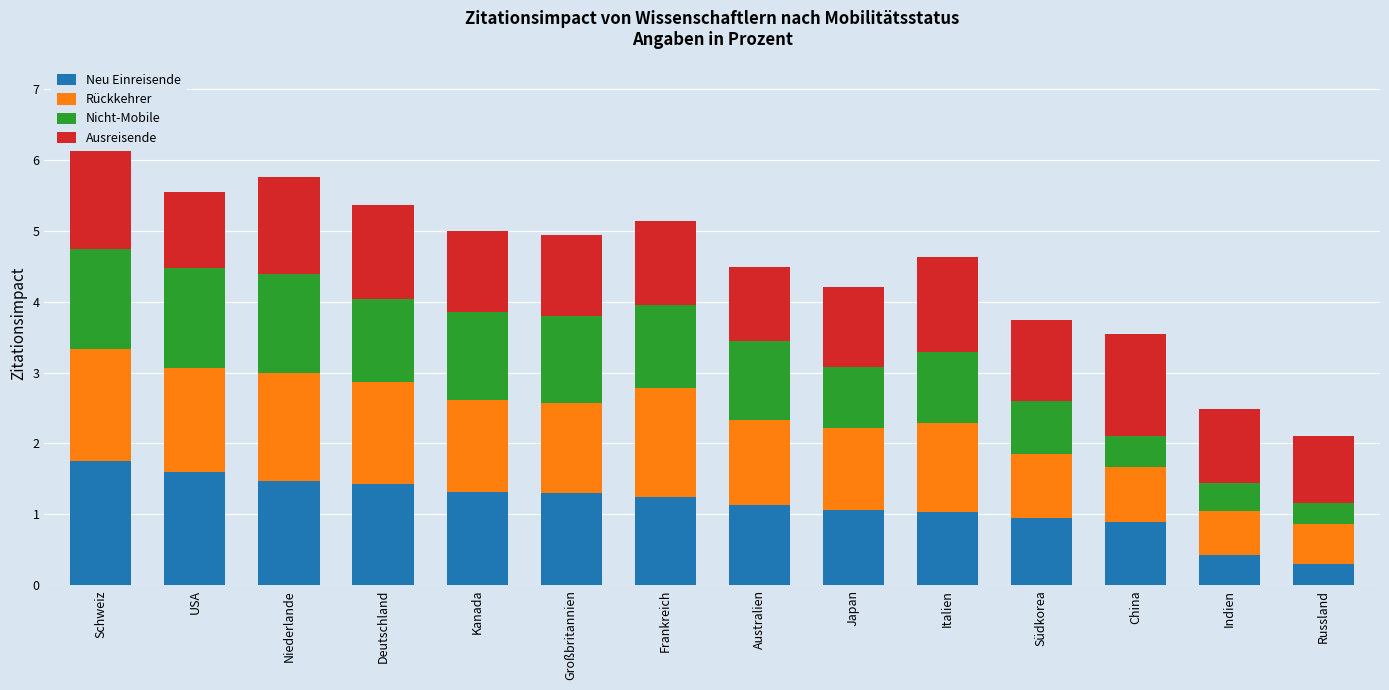

How many categories are shown in the chart?

14